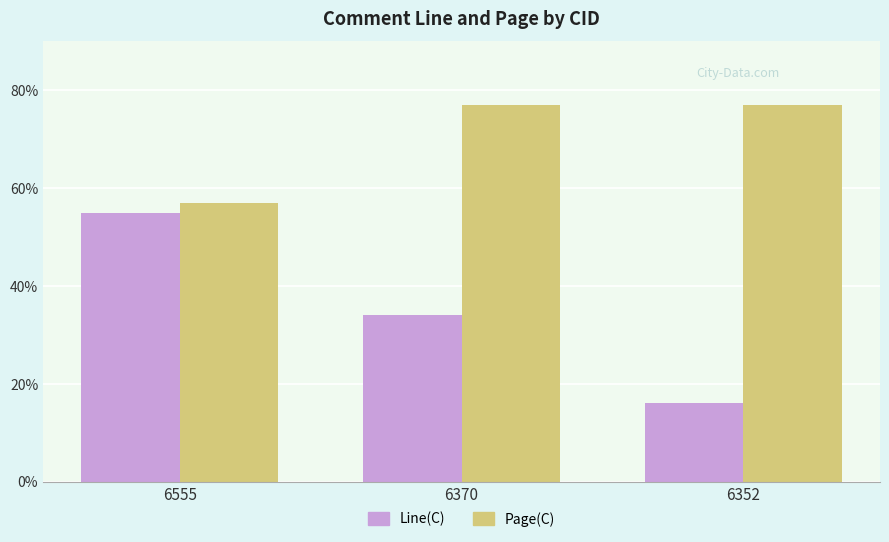

Which series changed the most between 6555 and 6352?

Line(C)